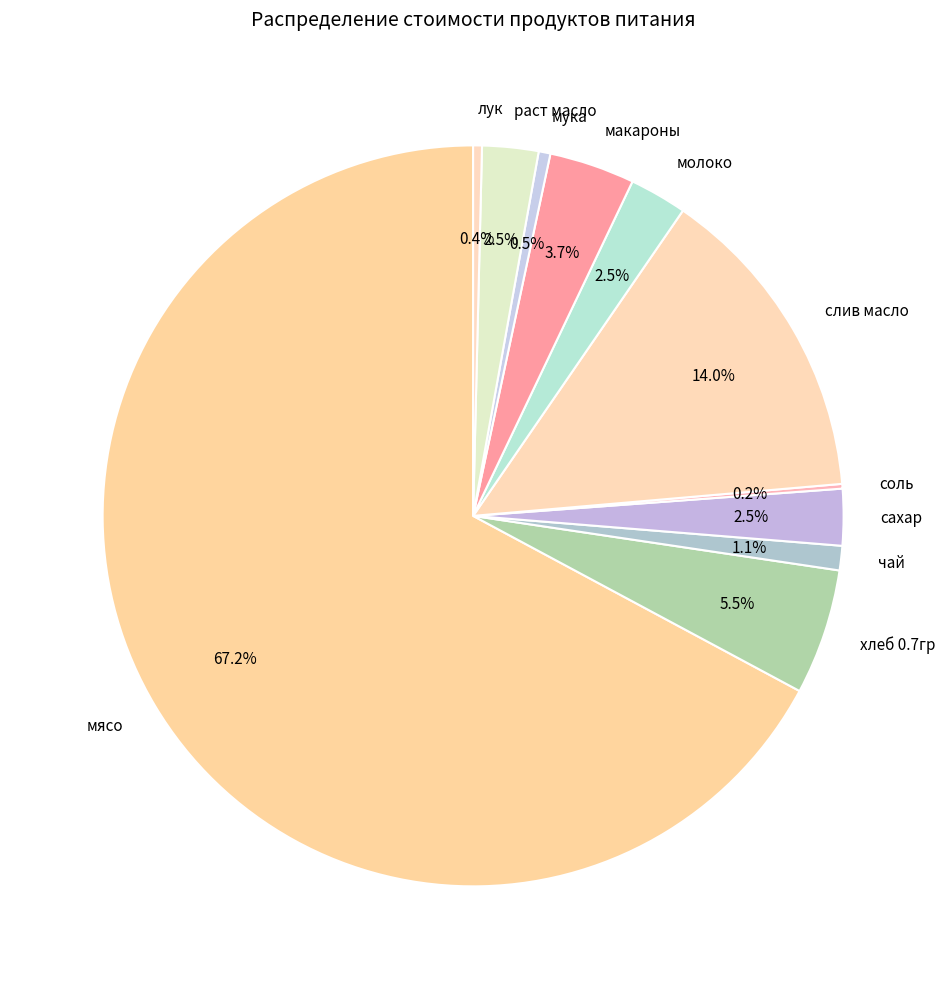

What portion of the pie excludes чай?

98.9%